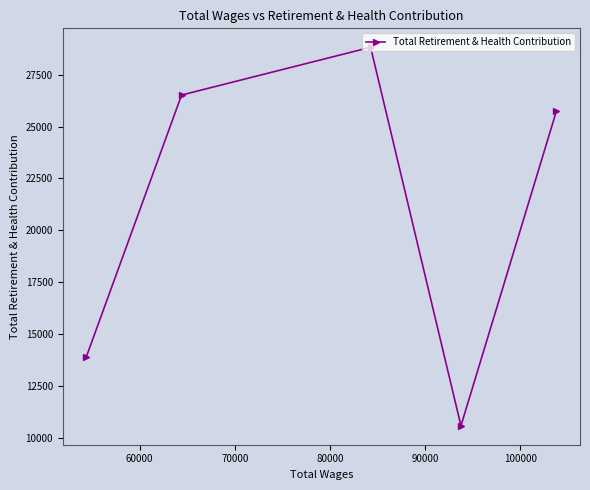

Reading left to right, transcribe all the data shown in this chart.

13910	26515	28814	10596	25755